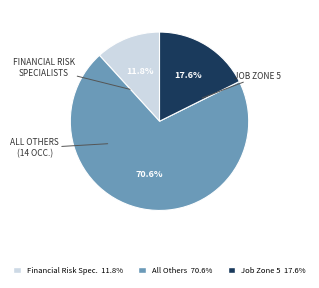

Is there any slice that represents more than half of the pie?

Yes